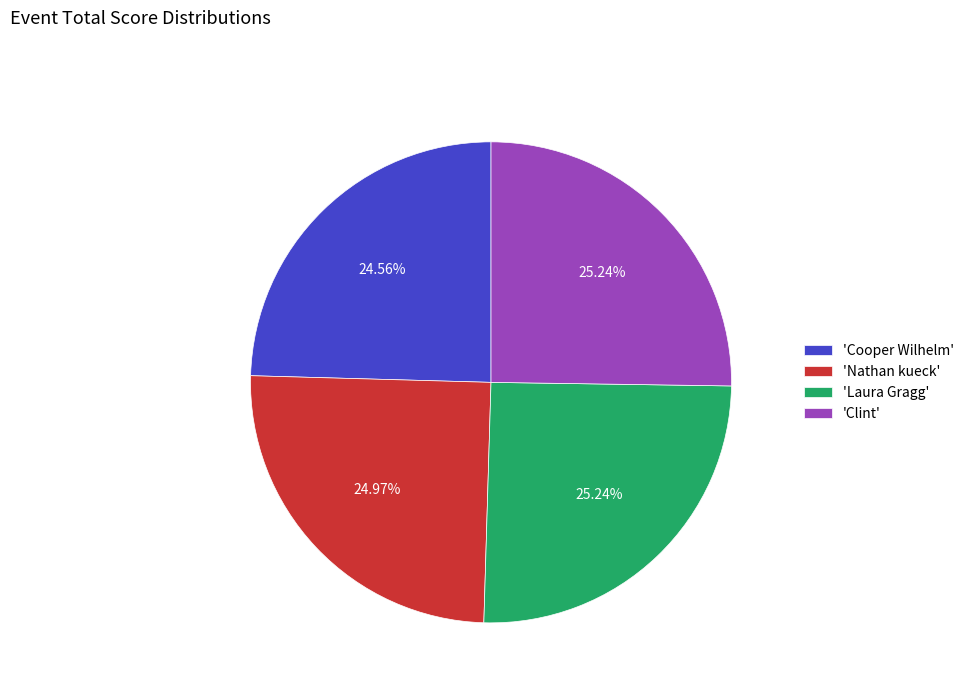

Is there a majority slice in this chart?

No